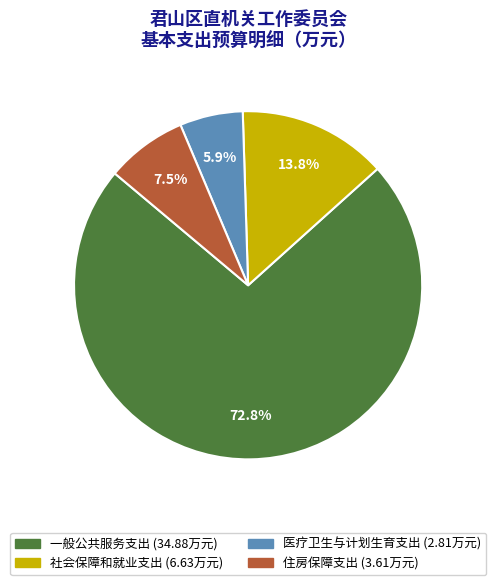

To the nearest percent, what is the difference between the 社会保障和就业支出 and 住房保障支出 slice percentages?

6%